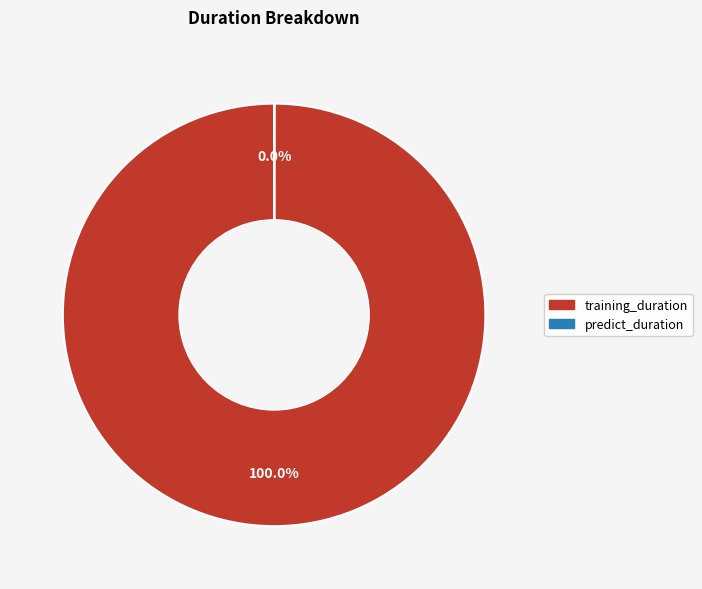

To the nearest percent, what is the difference between the largest and smallest slice percentages?

100%